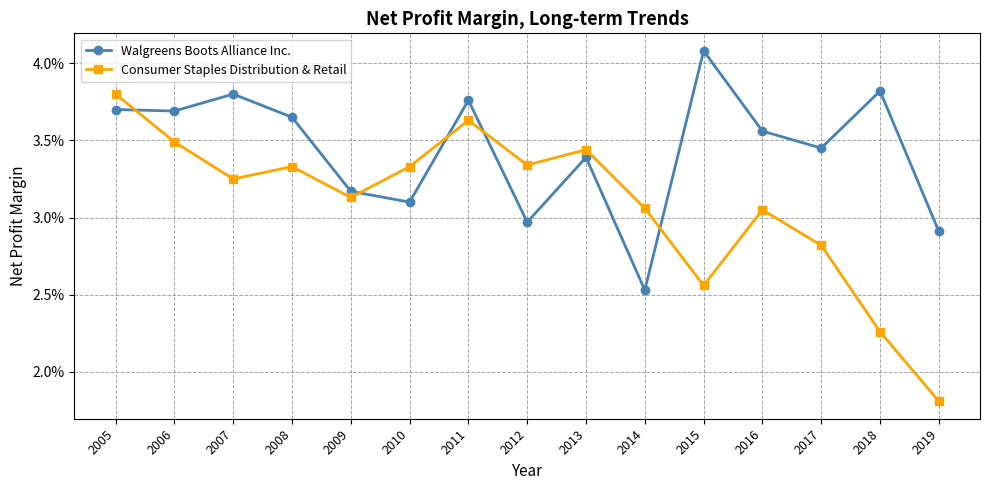

List the series in order of their overall mean, highest first.

Walgreens Boots Alliance Inc., Consumer Staples Distribution & Retail